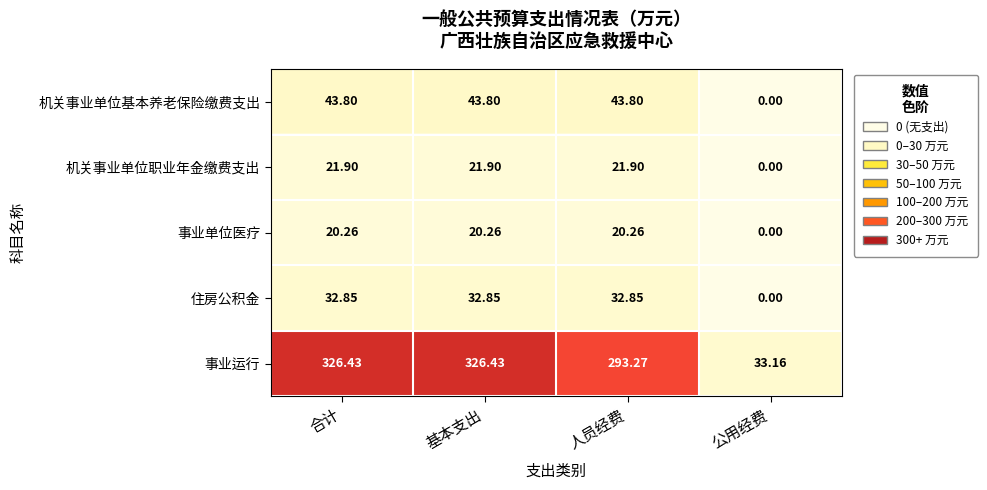

What is the maximum value shown in the chart?

326.4